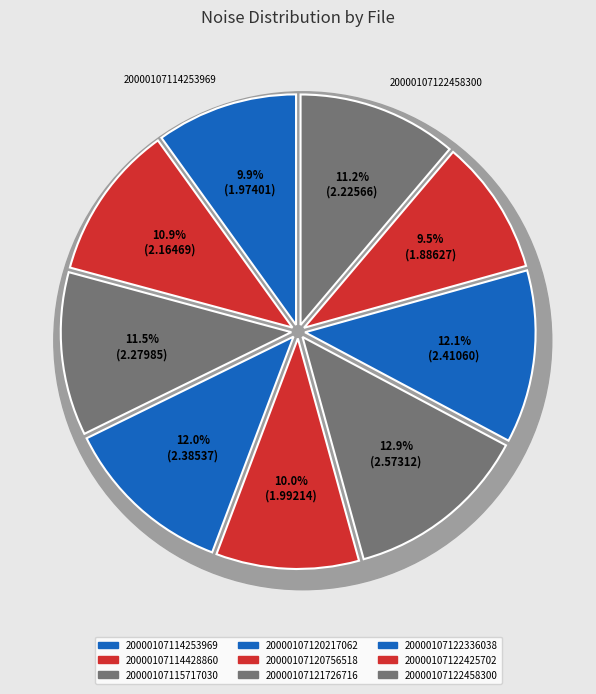

To the nearest percent, what is the average slice percentage?

11%